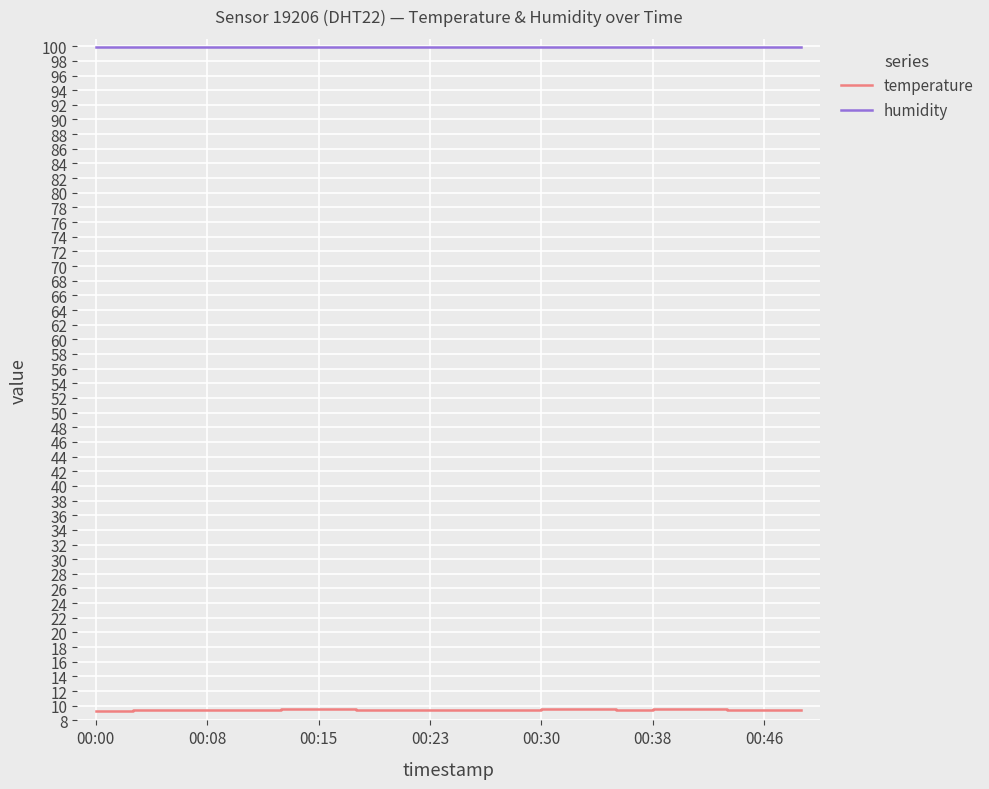

How many distinct data groups are displayed?

2